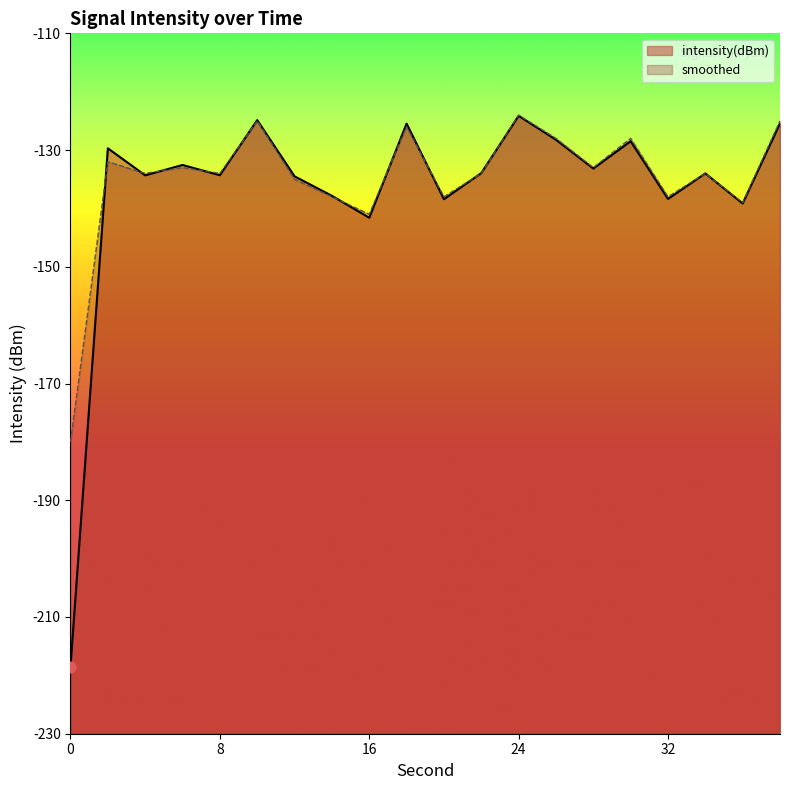

What are all the series names shown in the legend?

intensity(dBm), smoothed